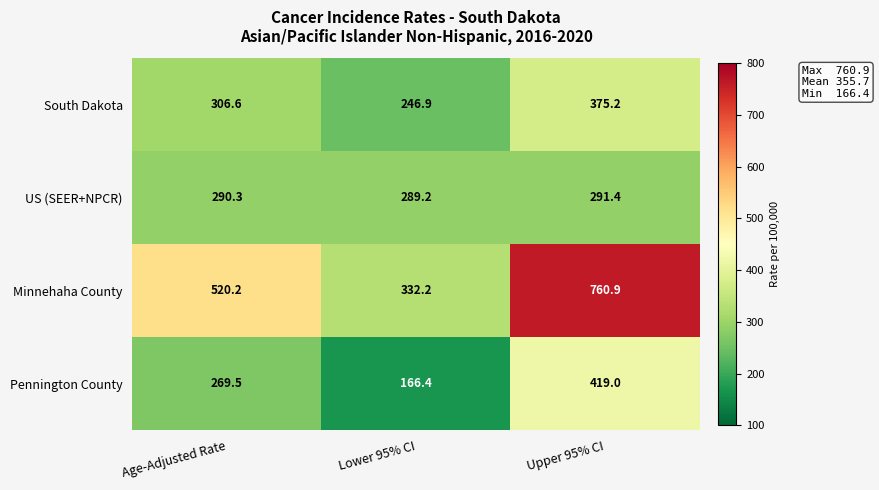

At how many categories does at least one series exceed 649?

1